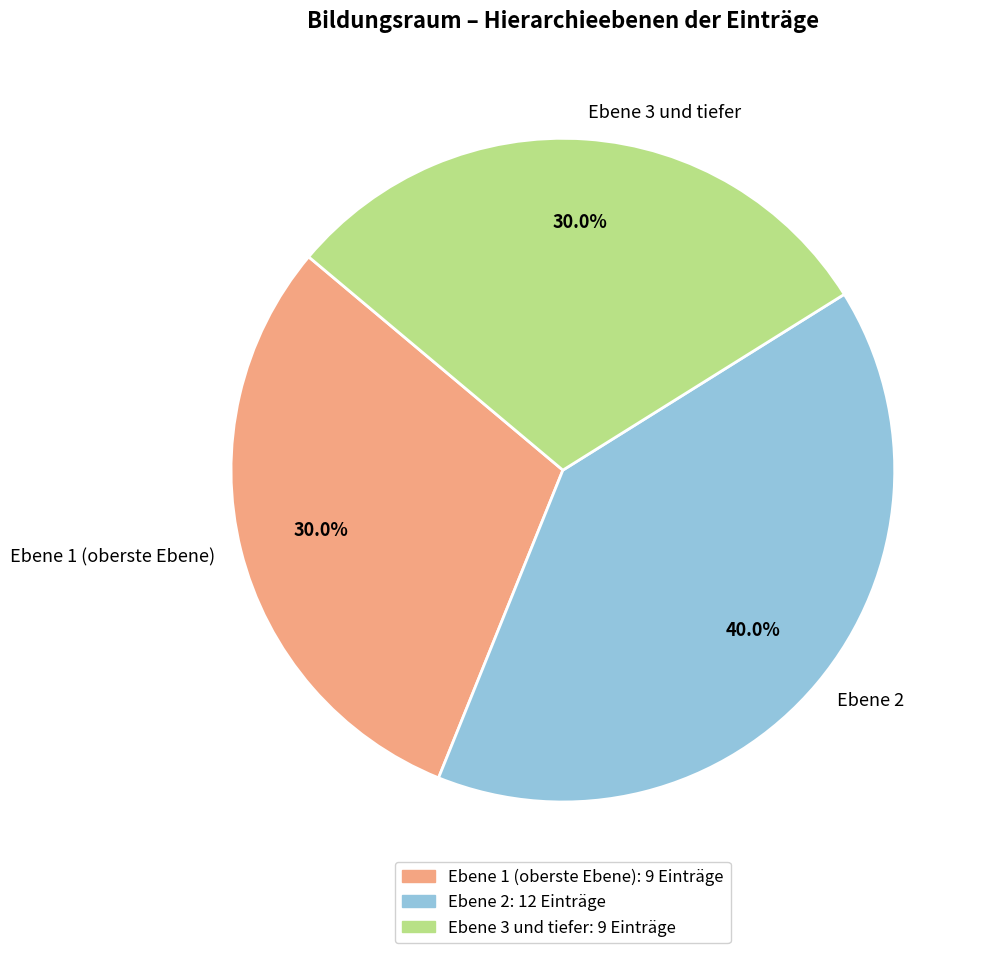

Is there any slice that represents more than half of the pie?

No